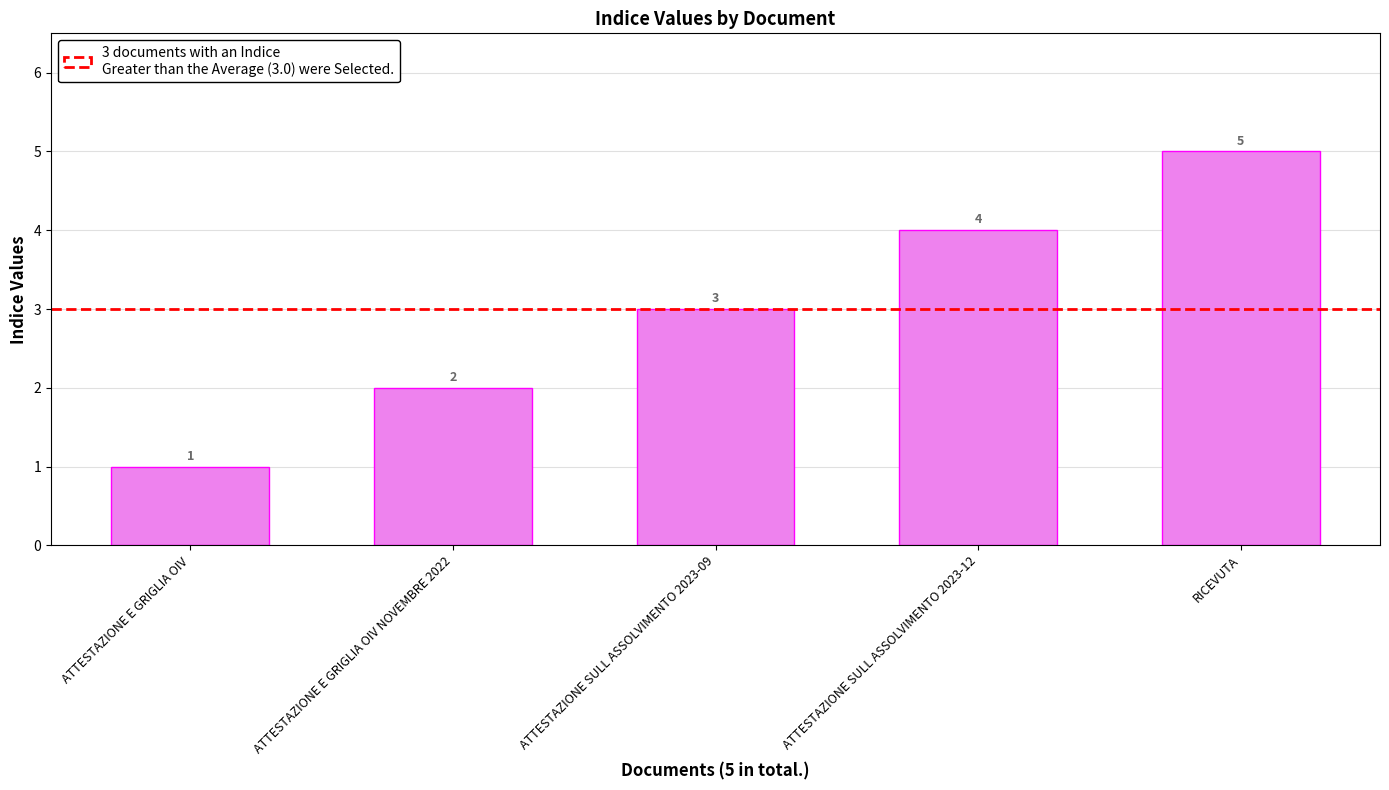

What is the value of the 1st bar from the left?

1